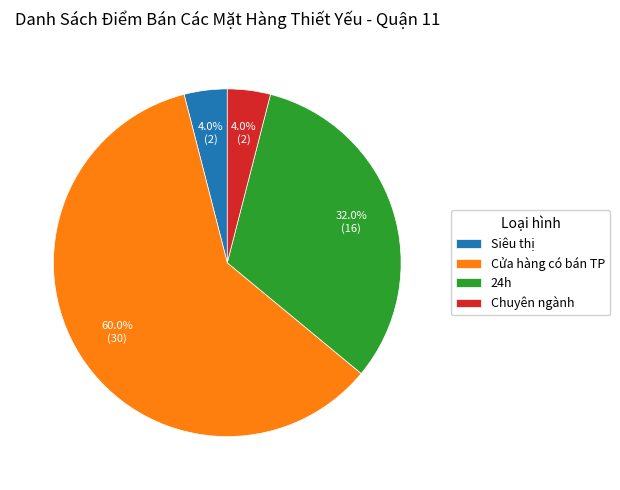

What percentage do Siêu thị and 24h together represent?

36.0%